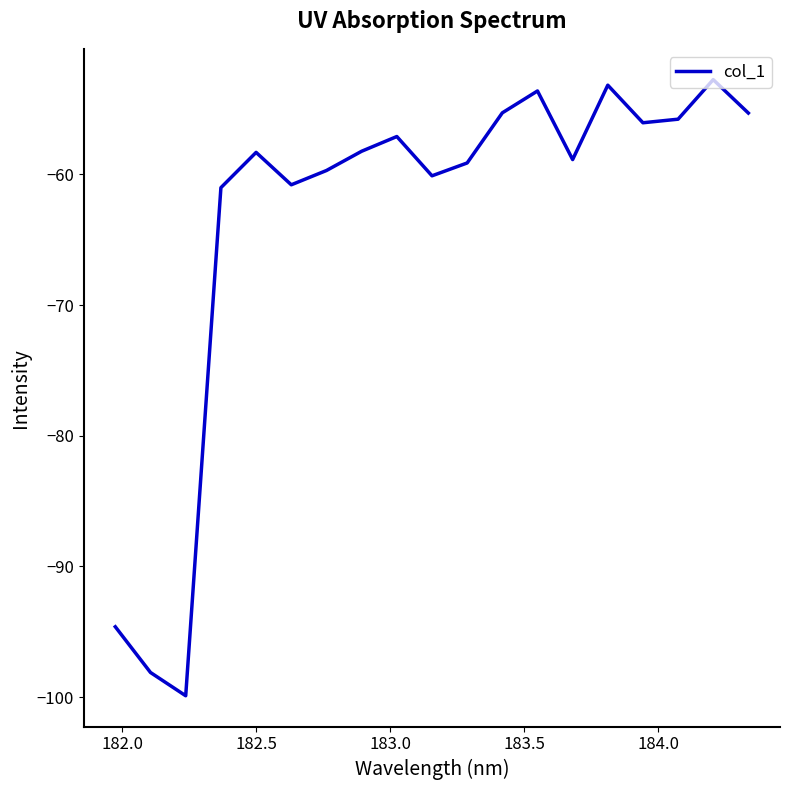

What is the minimum value shown in the chart?

-99.9